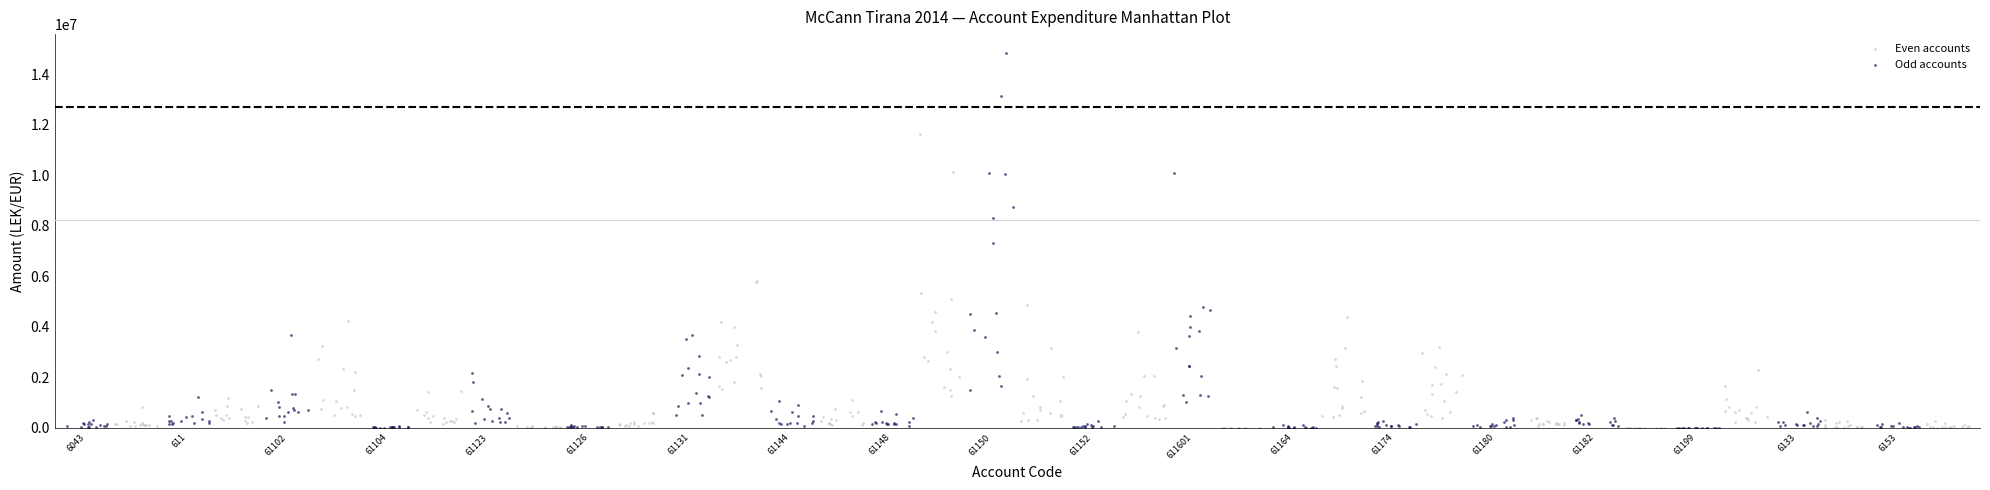

Which series contains the highest Y value?

Odd accounts